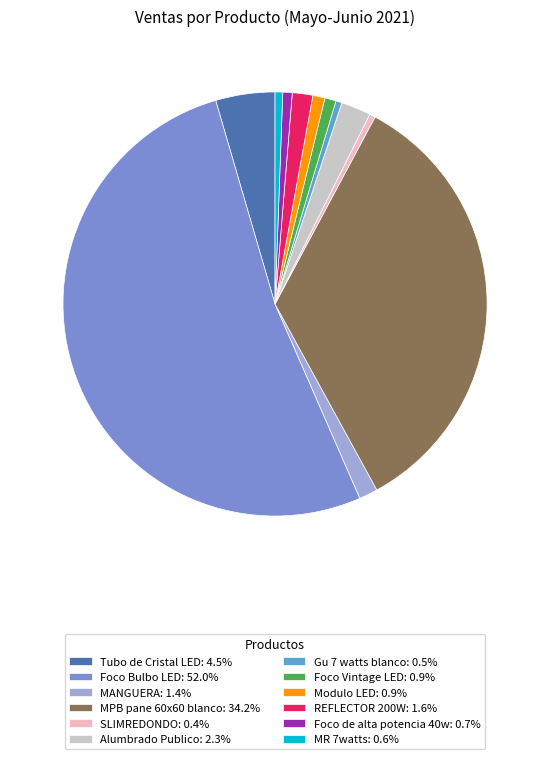

Combined, do Foco de alta potencia 40w: 0.7% and MANGUERA: 1.4% account for over 50%?

No